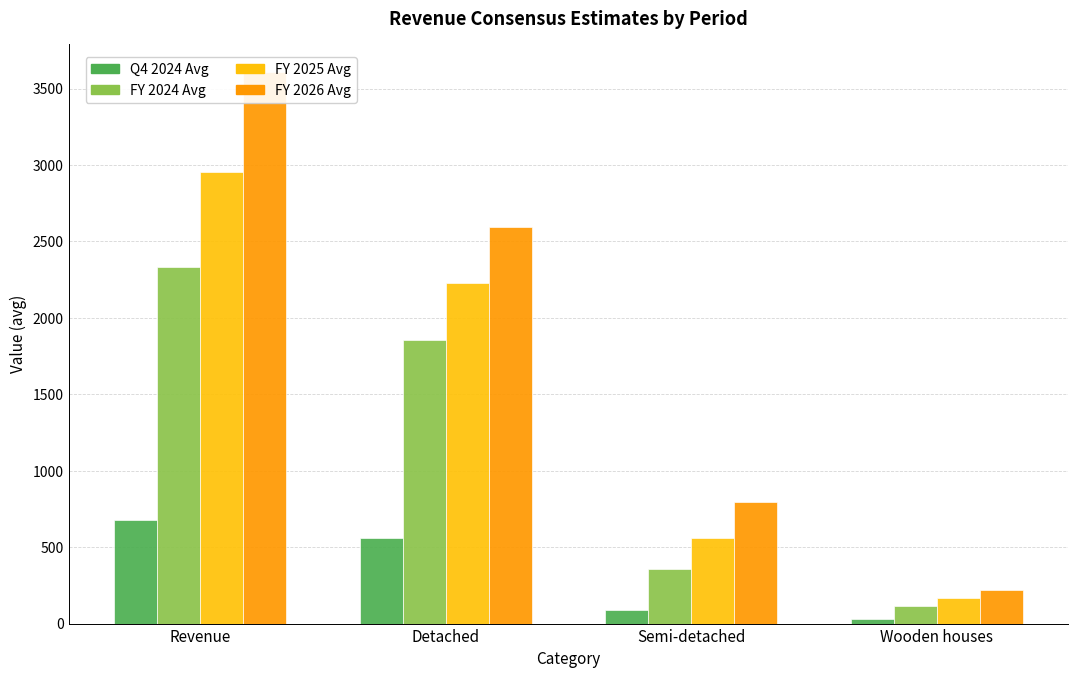

Which category has the lowest value across all series?

Wooden houses